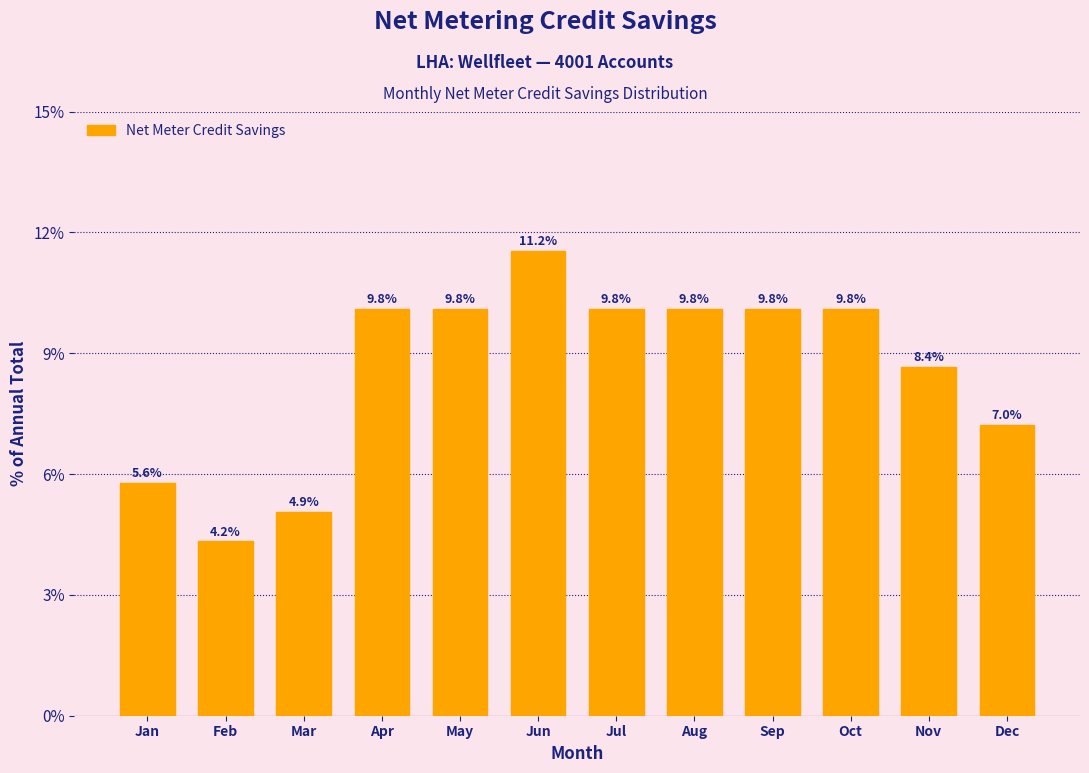

Does the chart contain any negative values?

No